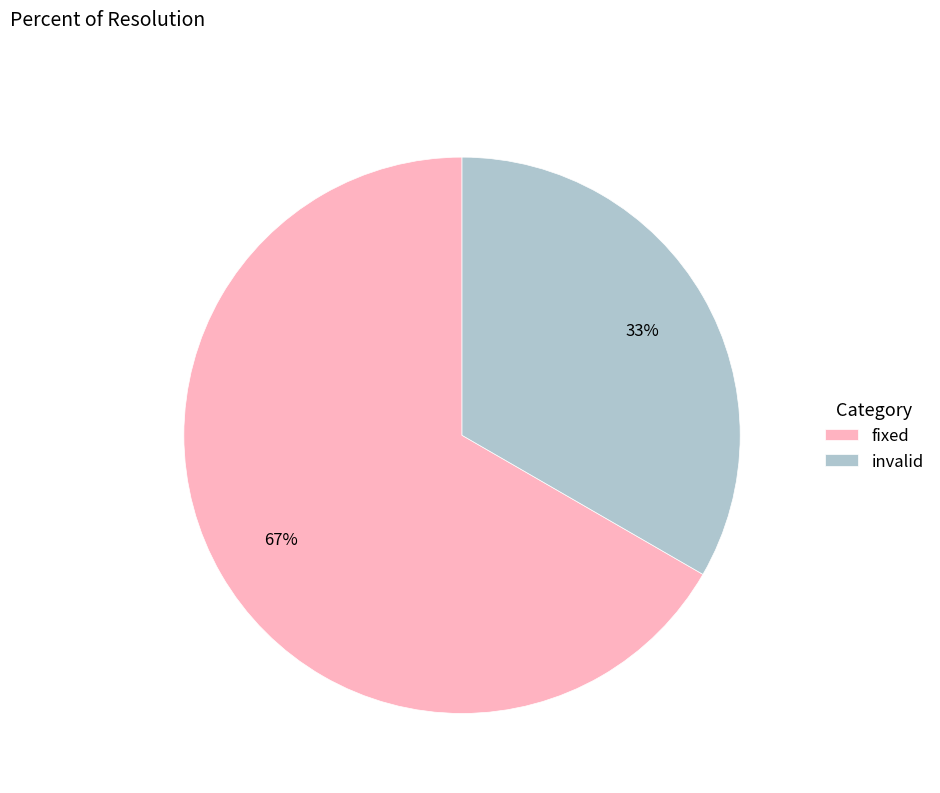

Which category has the smallest portion of the pie?

invalid